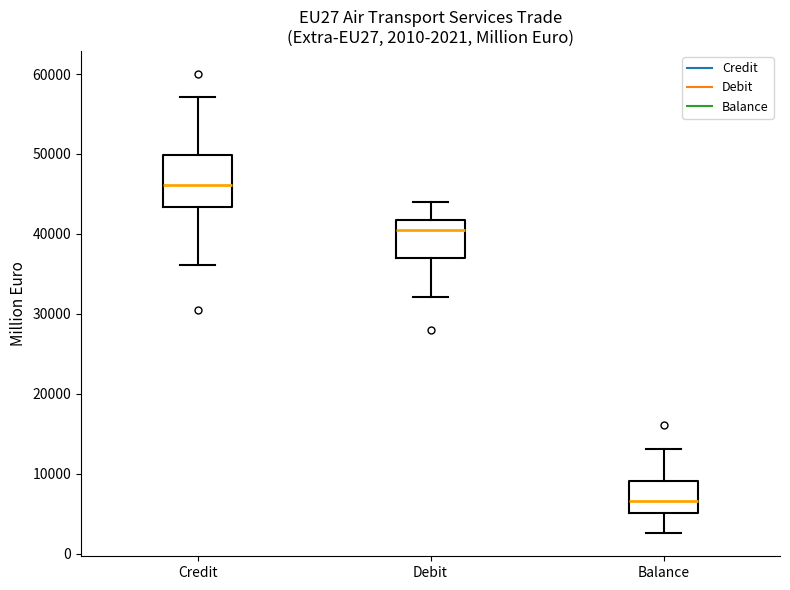

Which box's median line is the lowest?

Balance